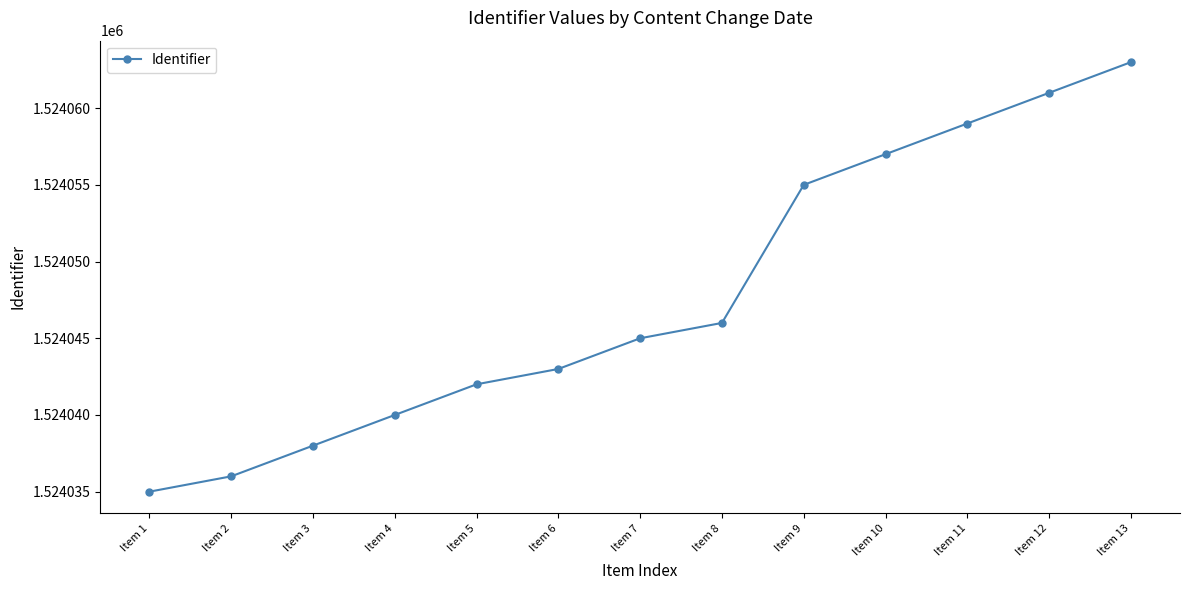

What is the change in value from Item 2 to Item 11?

+23